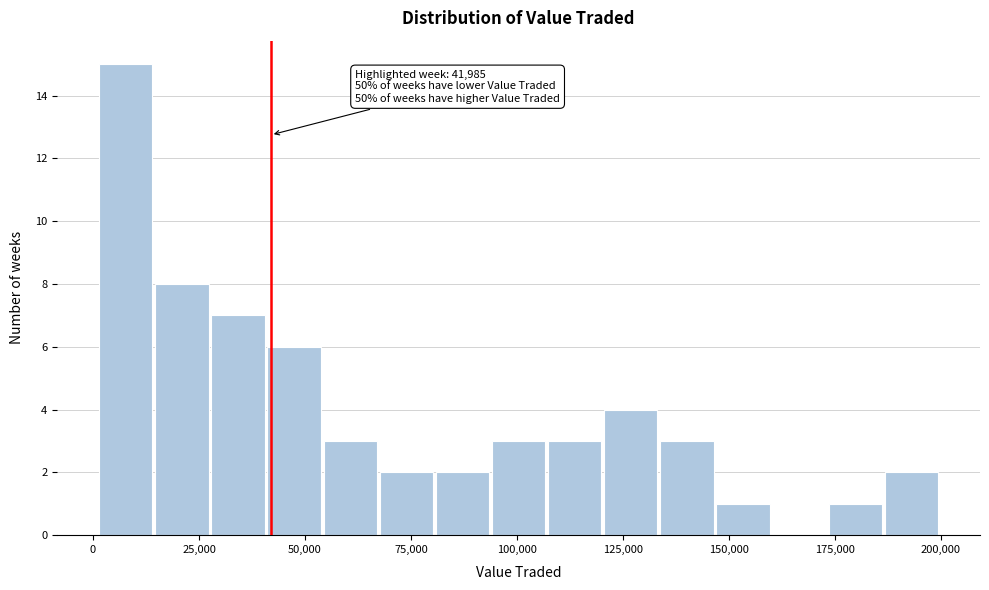

Around what value on the x-axis is the tallest bar? Give the approximate position of its centre, as read against the axis.

10000